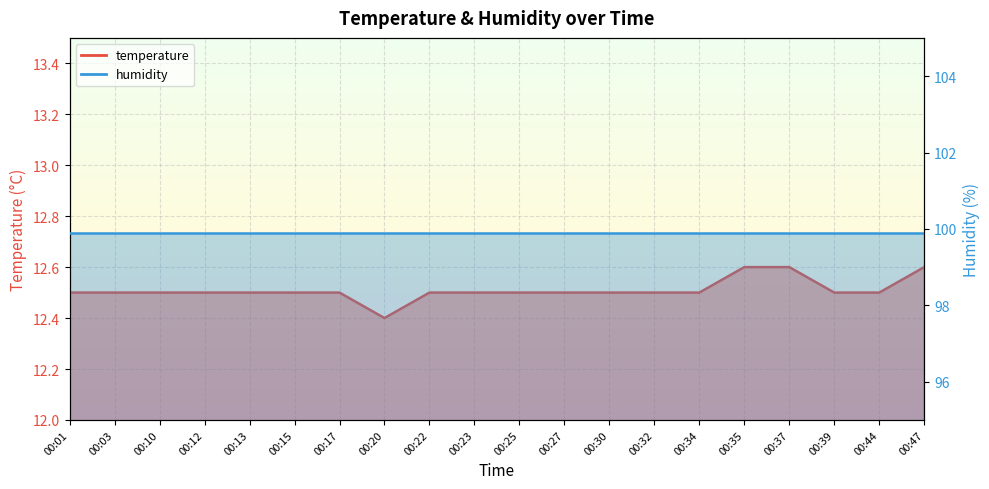

True or false: there are more than 0 points higher than both neighbors.

False